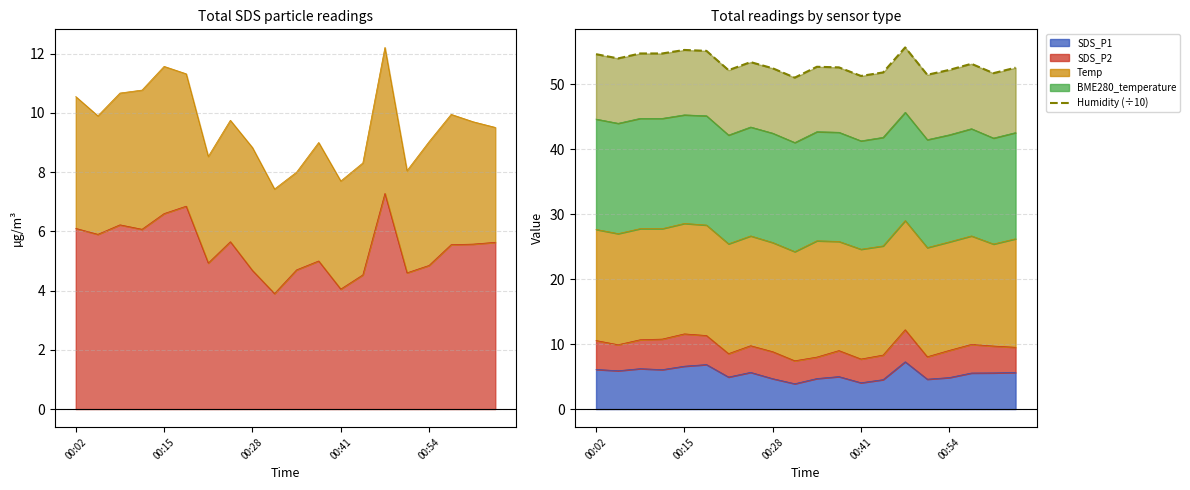

What is the value of the 9th point from the left?

52.5